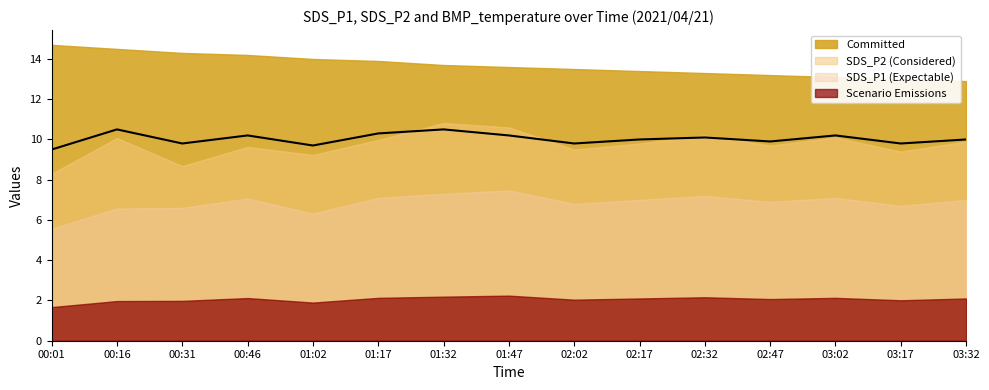

What is the change in value from 00:31 to 03:32?

+0.2